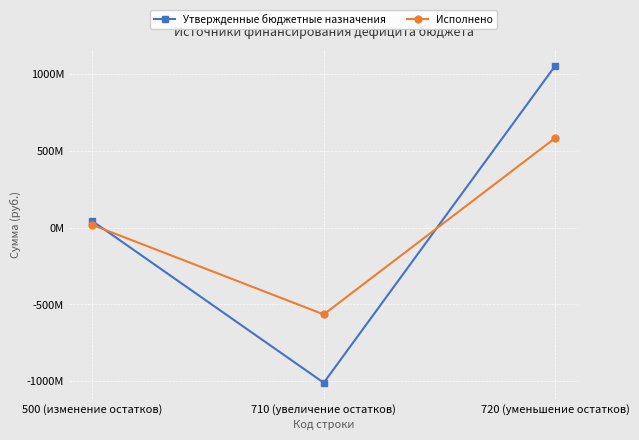

Does the chart have visible grid lines?

Yes